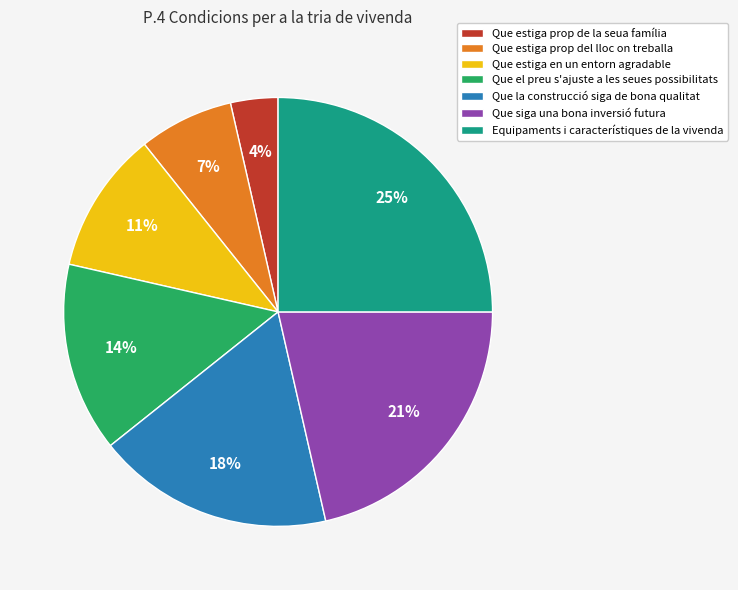

Do Que el preu s'ajuste a les seues possibilitats and Que siga una bona inversió futura together represent more than half of the pie?

No